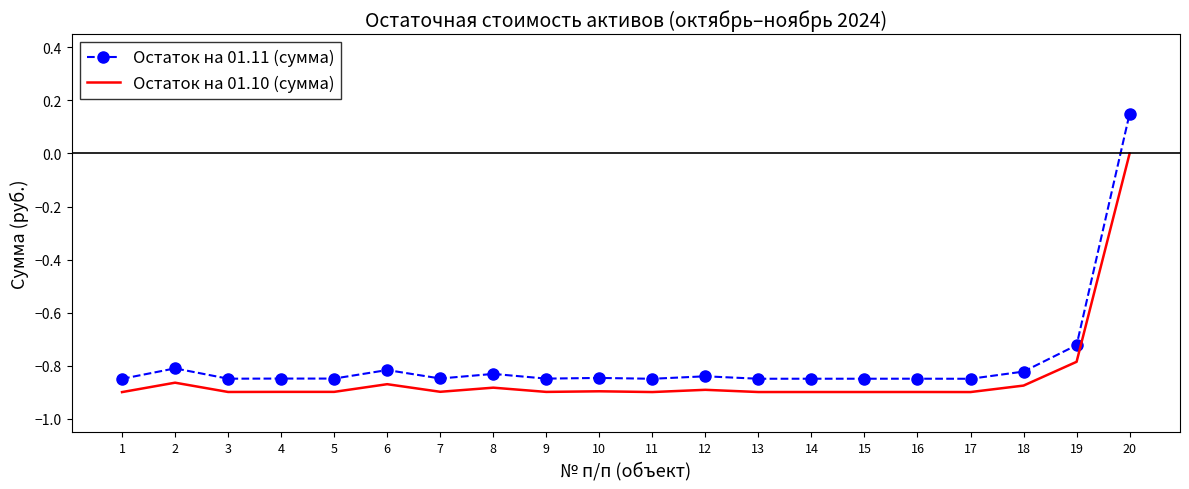

At which category is the sum across all series the highest?

20